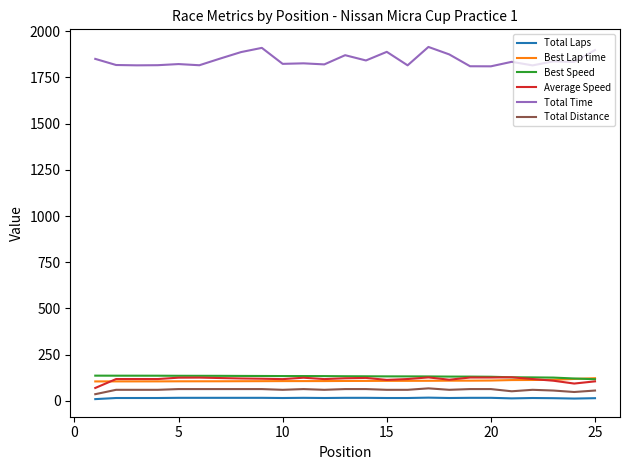

What are all the series names shown in the legend?

Total Laps, Best Lap time, Best Speed, Average Speed, Total Time, Total Distance